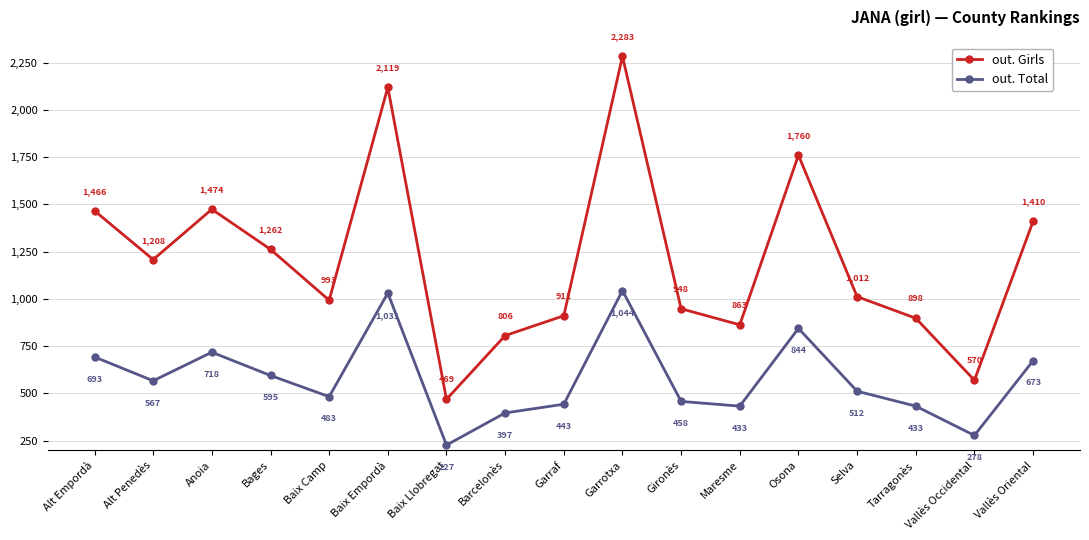

At Osona, list the series in order from smallest to largest.

out. Total, out. Girls